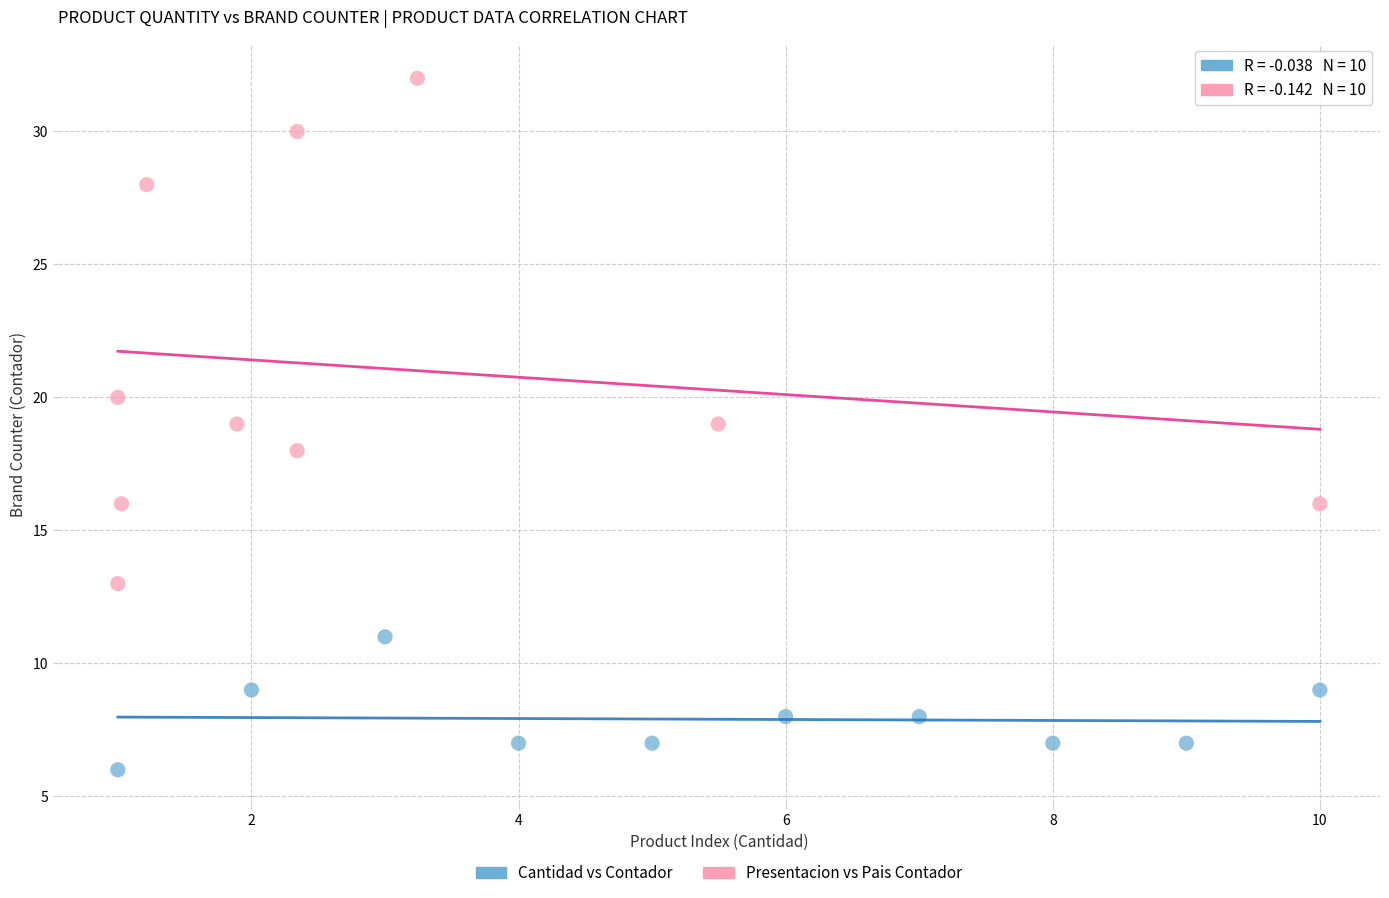

Which series has the largest Y range (max minus min)?

Presentacion vs Pais Contador